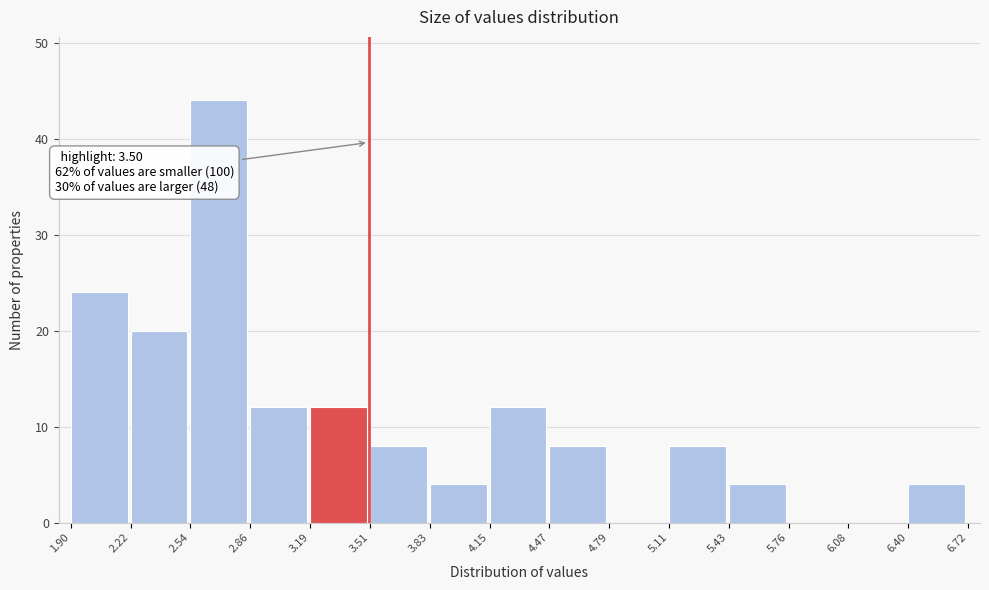

Over which range of the x-axis is the bar tallest?

2.54 to 2.86